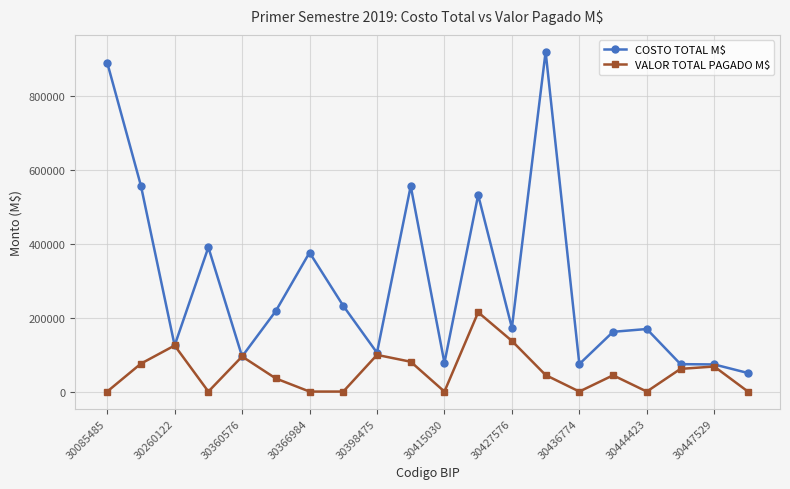

Which series has the largest range (max minus min)?

COSTO TOTAL M$